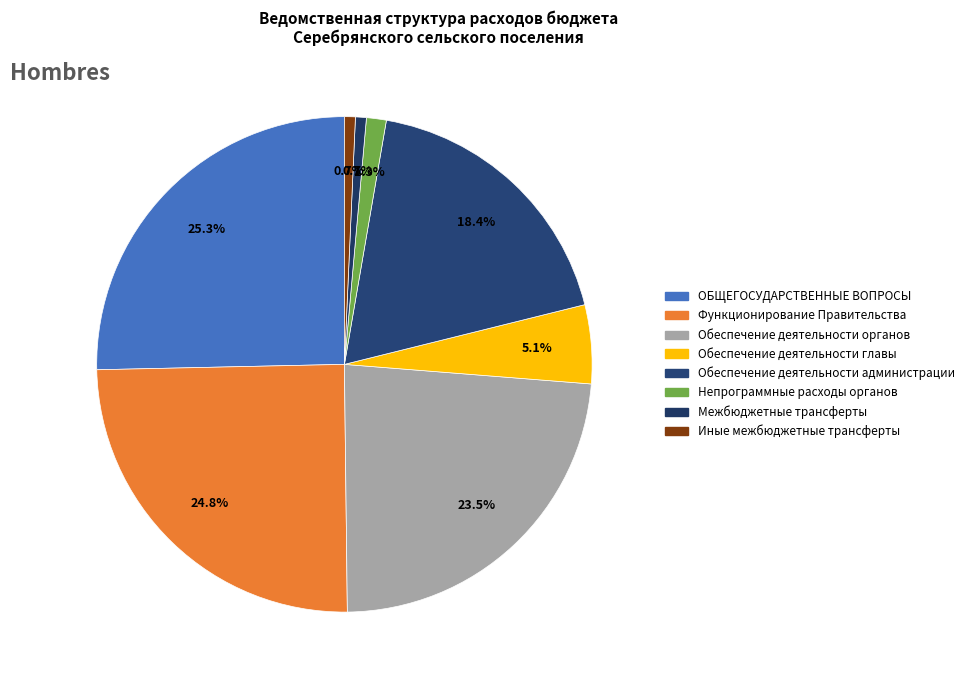

How much of the chart is everything except Обеспечение деятельности администрации?

81.6%